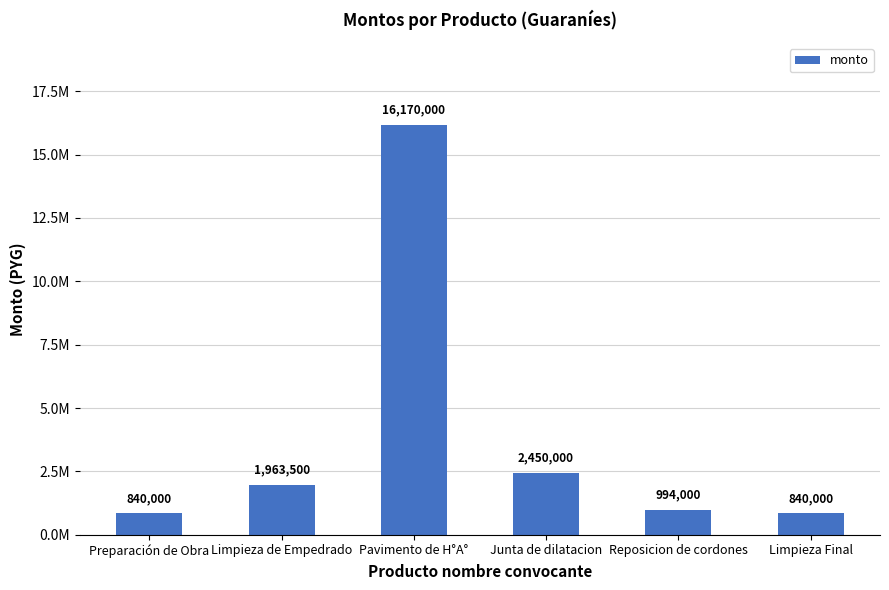

Approximately how many times larger is the value at Pavimento de H°A° compared to Junta de dilatacion?

6.6